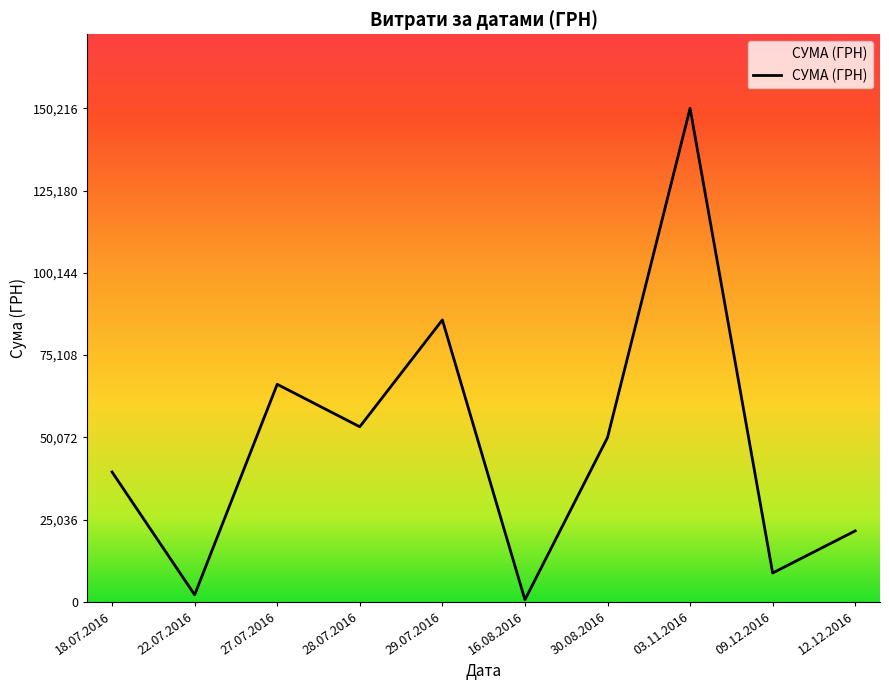

Reading left to right, list all the values displayed in this chart.

39504.0	2122.6	66203.0	53272.4	85804.2	609.0	49993.0	150216.7	8760.0	21581.0